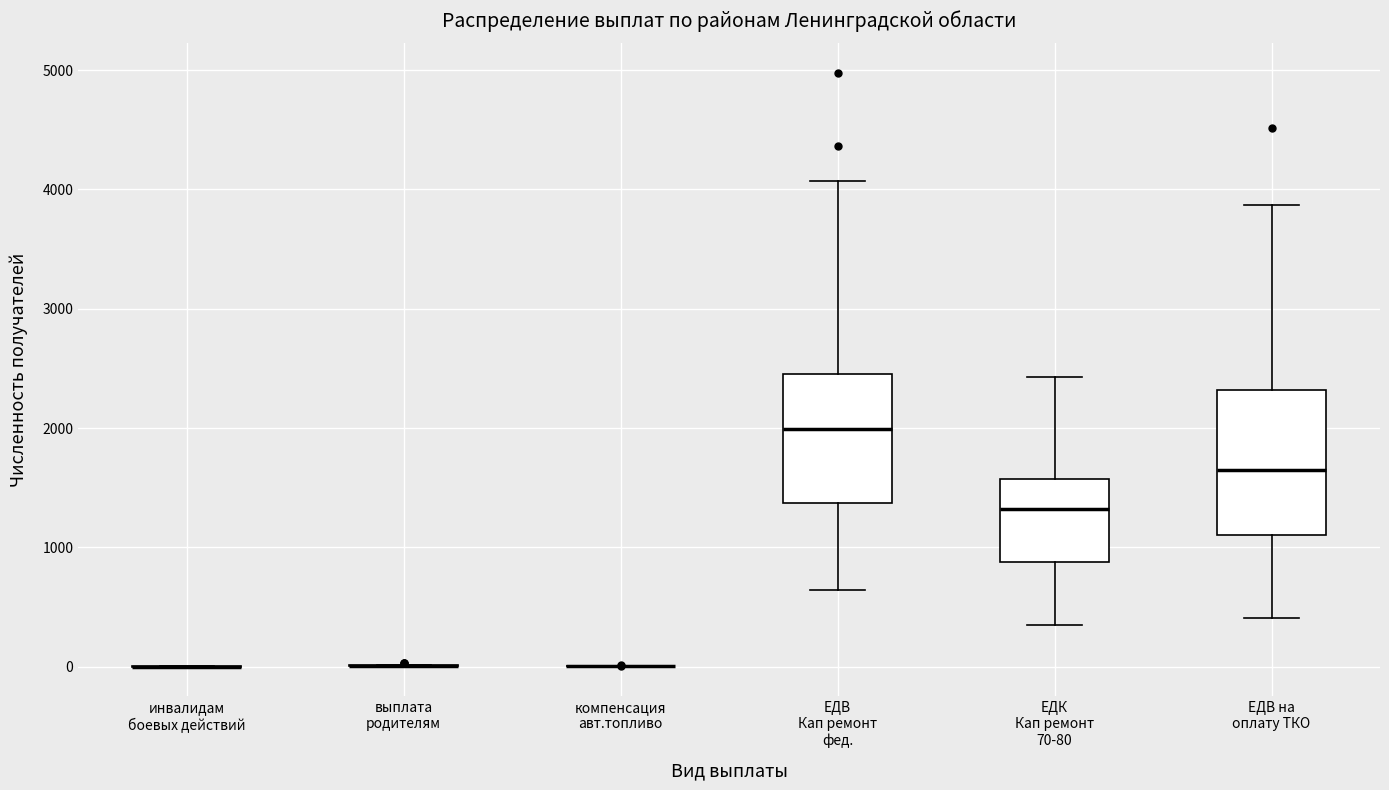

Comparing the boxes themselves (not the whiskers), which one is the tallest?

ЕДВ на оплату ТКО